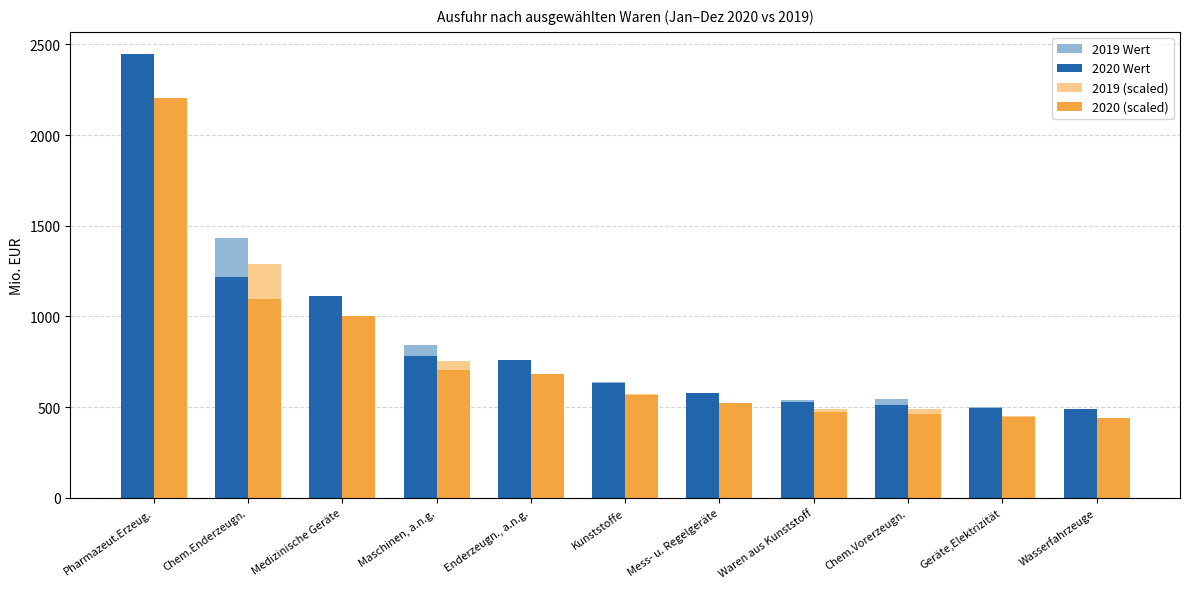

What is the approximate value of 2020 (scaled) at Geräte,Elektrizität?

444.0